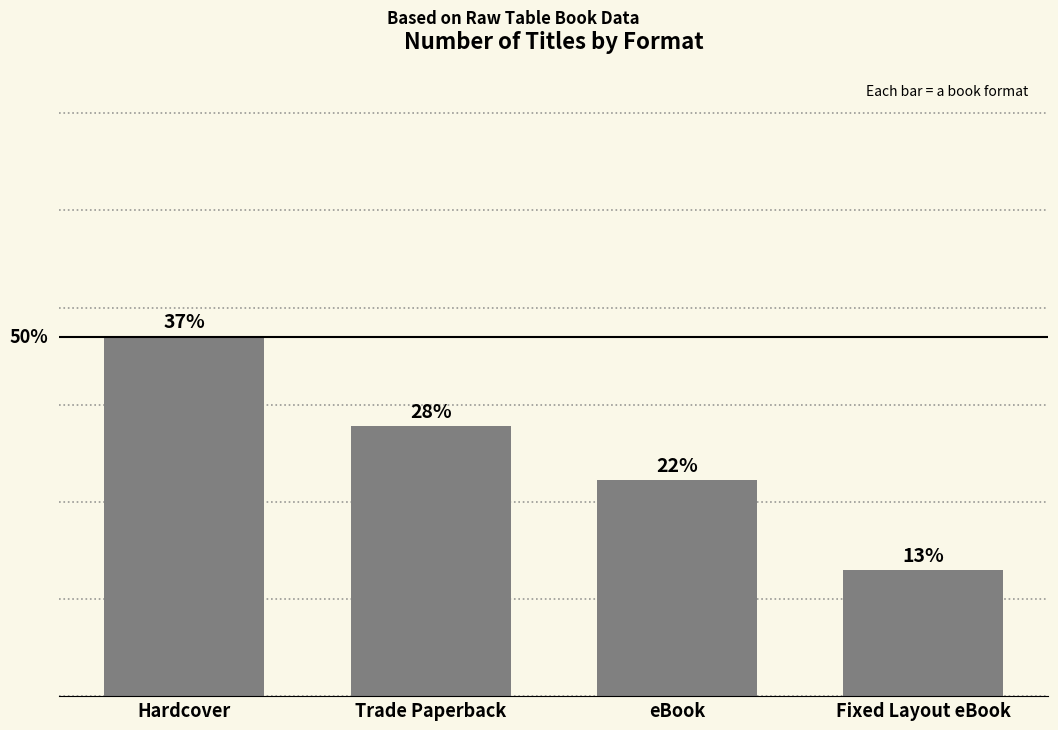

Rank the categories by value from lowest to highest.

Fixed Layout eBook, eBook, Trade Paperback, Hardcover